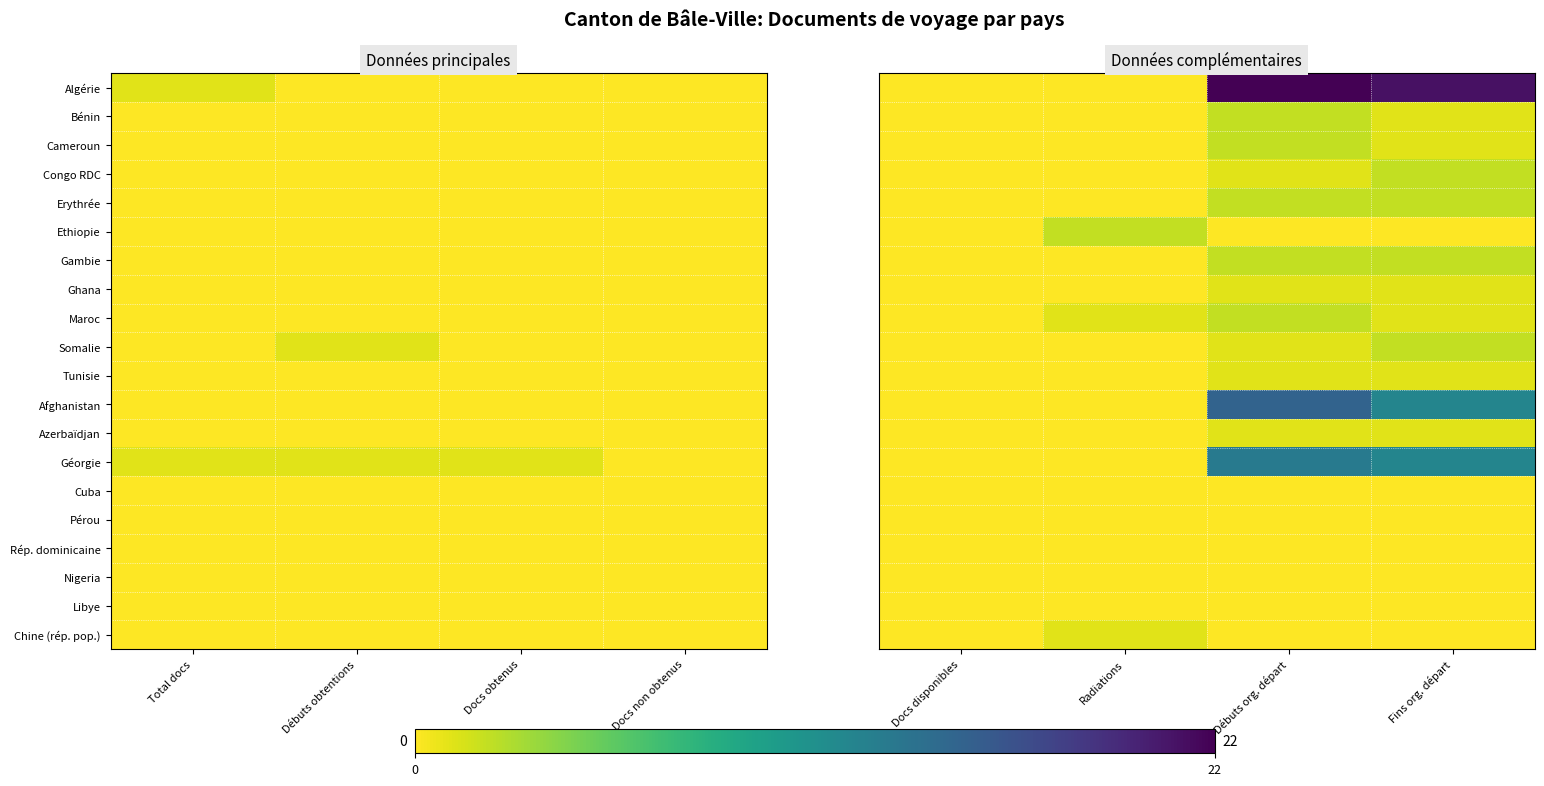

Rank the series by their maximum value, from highest to lowest.

Algérie, Afghanistan, Géorgie, Bénin, Cameroun, Congo RDC, Erythrée, Ethiopie, Gambie, Maroc, Somalie, Ghana, Tunisie, Azerbaïdjan, Chine (rép. pop.), Cuba, Pérou, Rép. dominicaine, Nigeria, Libye